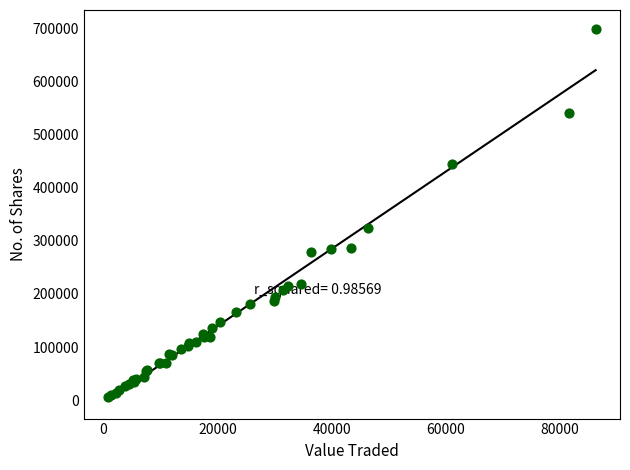

What Y value in the scatter plot is closest to 352979?

324426